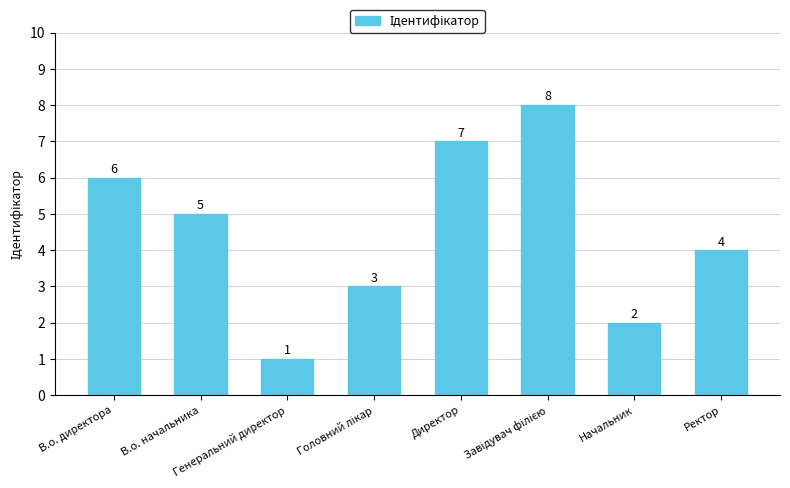

Where is the data nearest to the value 4?

Ректор